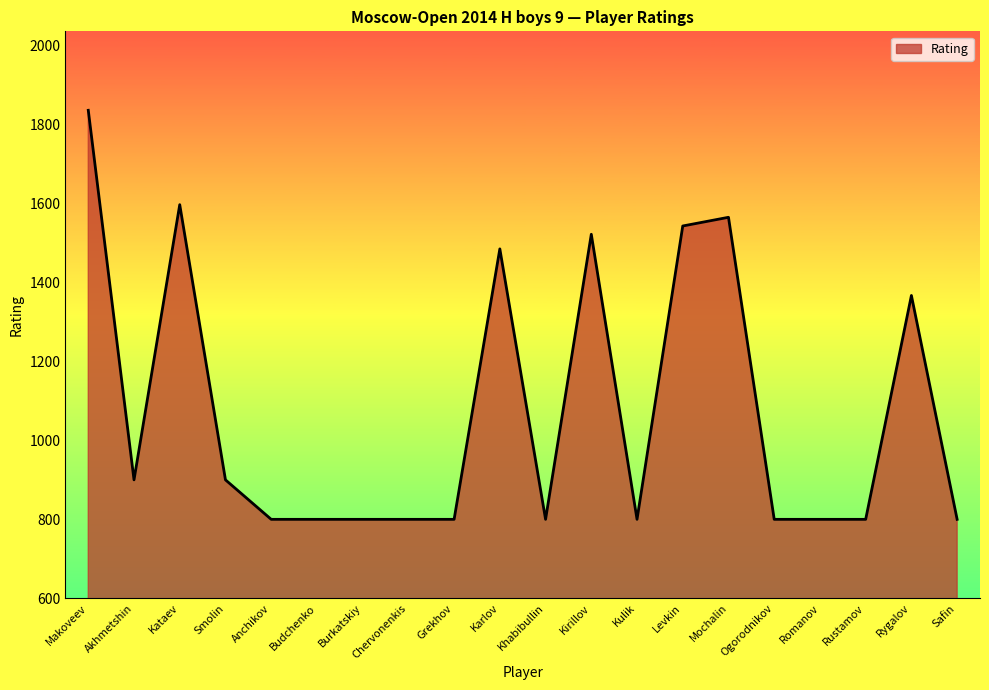

Reading right to left, what are all the values shown in this chart?

Safin=800	Rygalov=1367	Rustamov=800	Romanov=800	Ogorodnikov=800	Mochalin=1565	Levkin=1543	Kulik=800	Kirillov=1522	Khabibullin=800	Karlov=1485	Grekhov=800	Chervonenkis=800	Burkatskiy=800	Budchenko=800	Anchikov=800	Smolin=900	Kataev=1597	Akhmetshin=900	Makoveev=1836